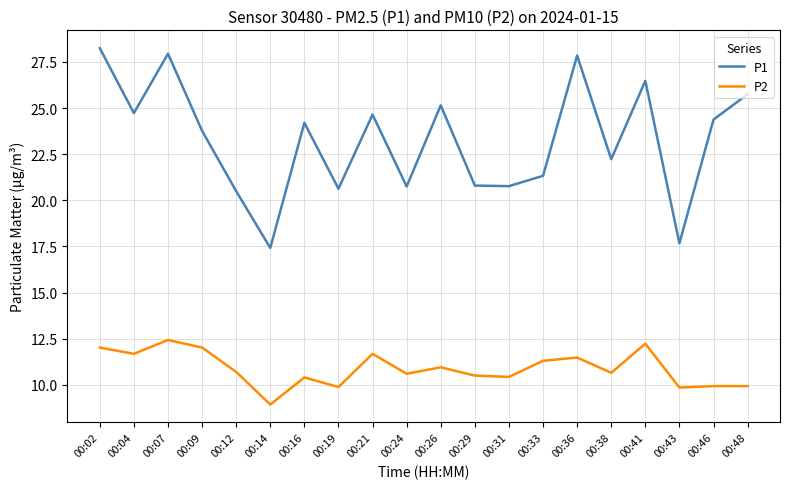

Where is P1 nearest to the value 22?

00:38